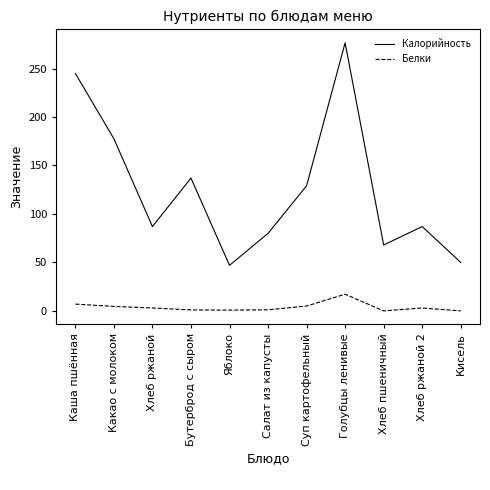

True or false: Белки and Калорийность cross at least once.

False